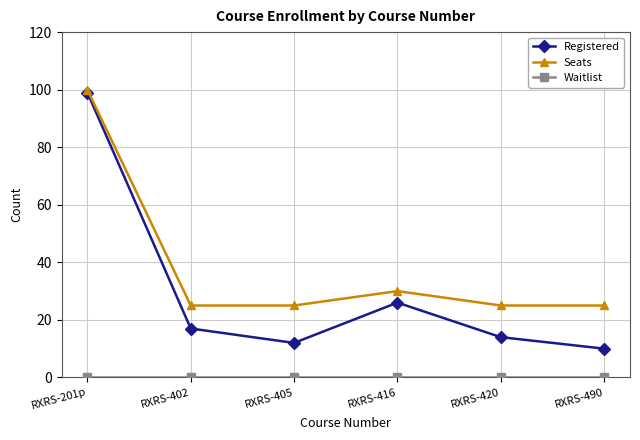

What position from the left is RXRS-420?

5